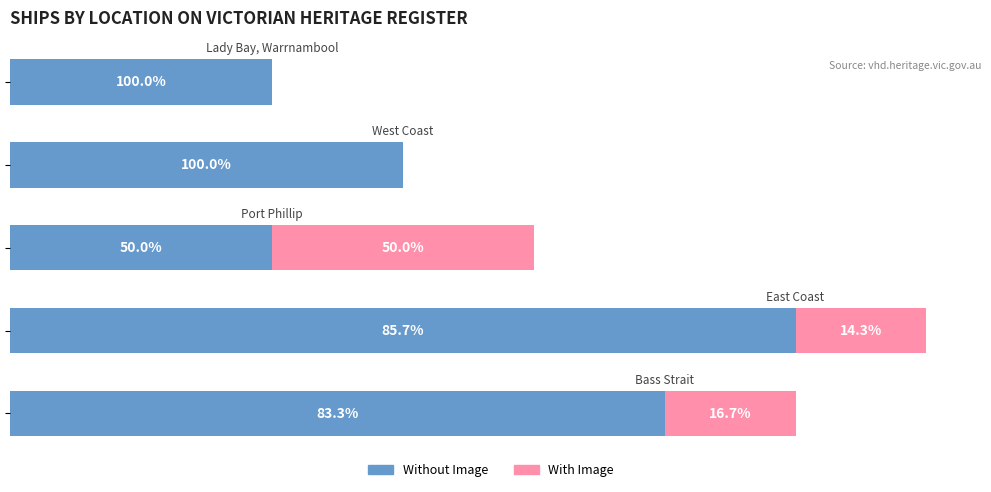

What are all the series names shown in the legend?

Without Image, With Image